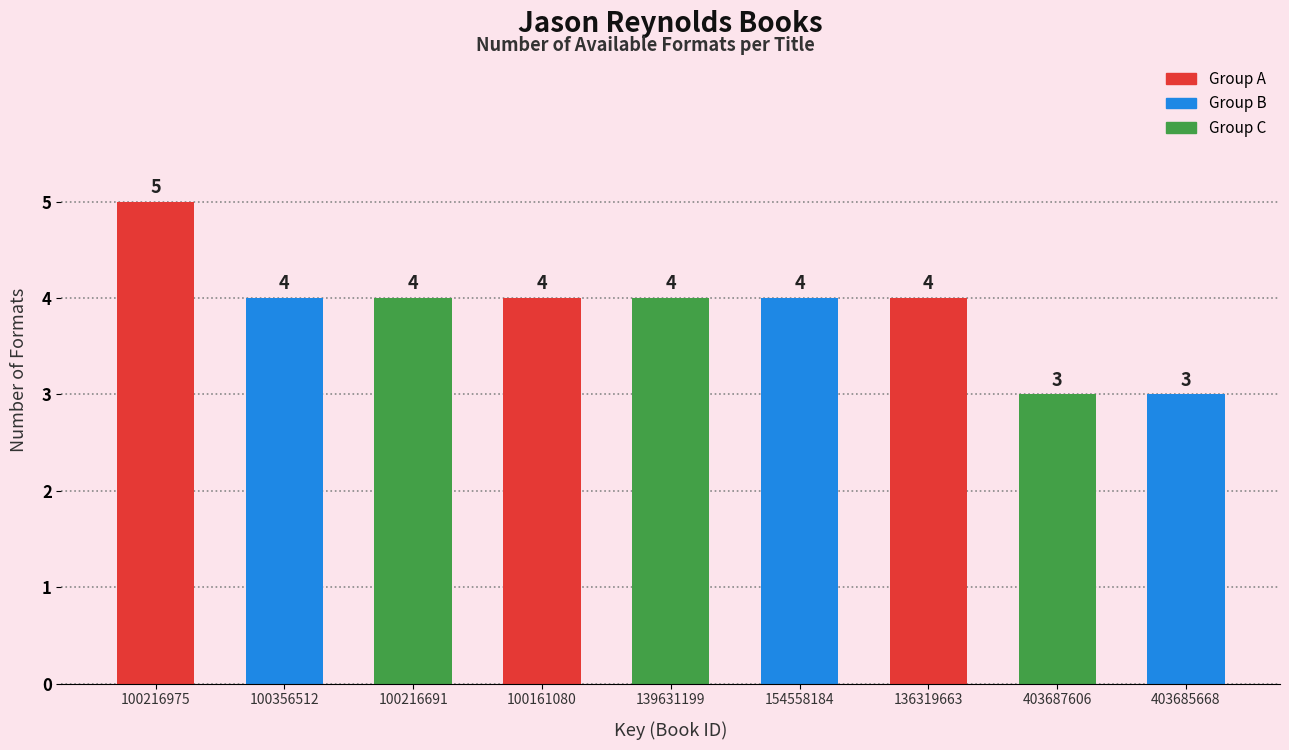

Reading left to right, list all the values displayed in this chart.

100216975=5	100356512=4	100216691=4	100161080=4	139631199=4	154558184=4	136319663=4	403687606=3	403685668=3